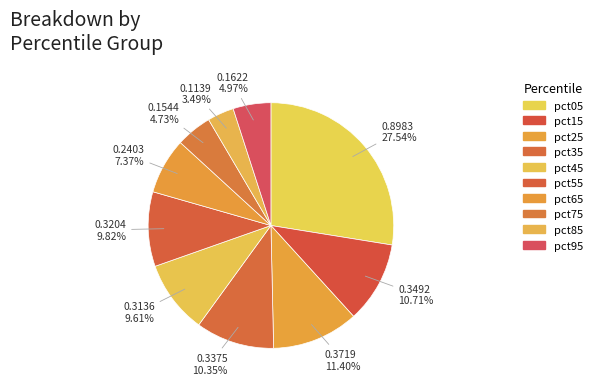

Is the sum of pct25 and pct05 greater than half?

No